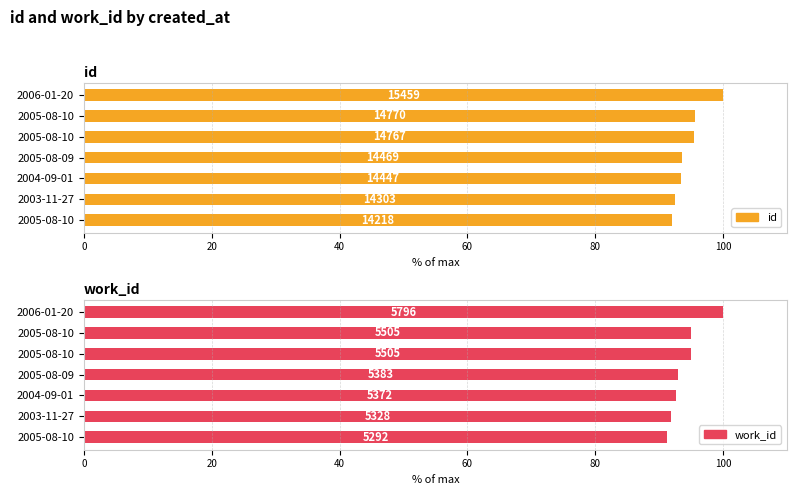

Reading right to left, what are all the values shown in this chart?

id: 100.0	95.5	95.5	93.6	93.5	92.5	92.0
work_id: 100.0	95.0	95.0	92.9	92.7	91.9	91.3